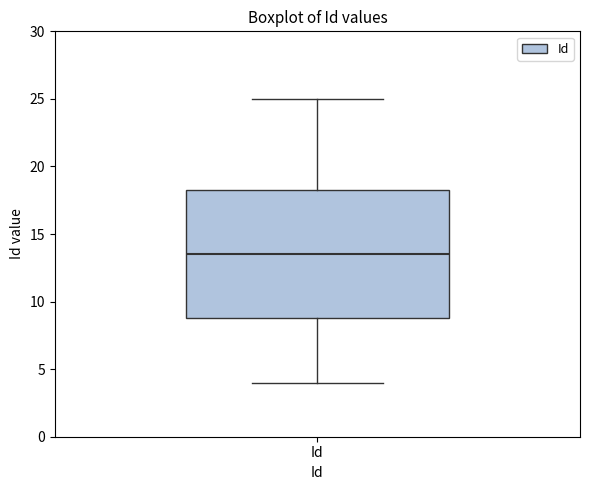

Transcribe this box plot: give where the median line is, the range the box spans, and where the two whiskers end, as read against the y-axis. The values are not printed on the chart, so give them approximately, as read against the axis.

median 13.5, box 9.0 to 18.5, whiskers 4.0 to 25.0